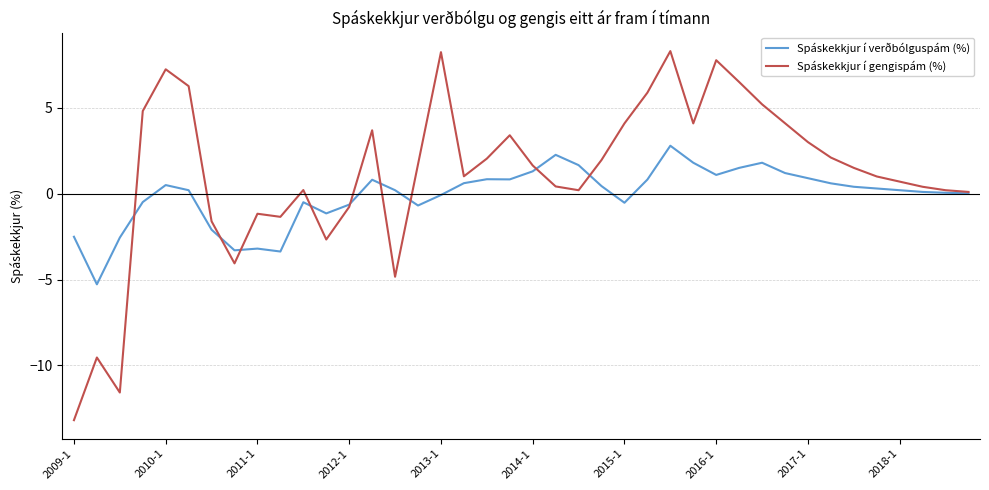

What are all the series names shown in the legend?

Spáskekkjur í verðbólguspám (%), Spáskekkjur í gengispám (%)